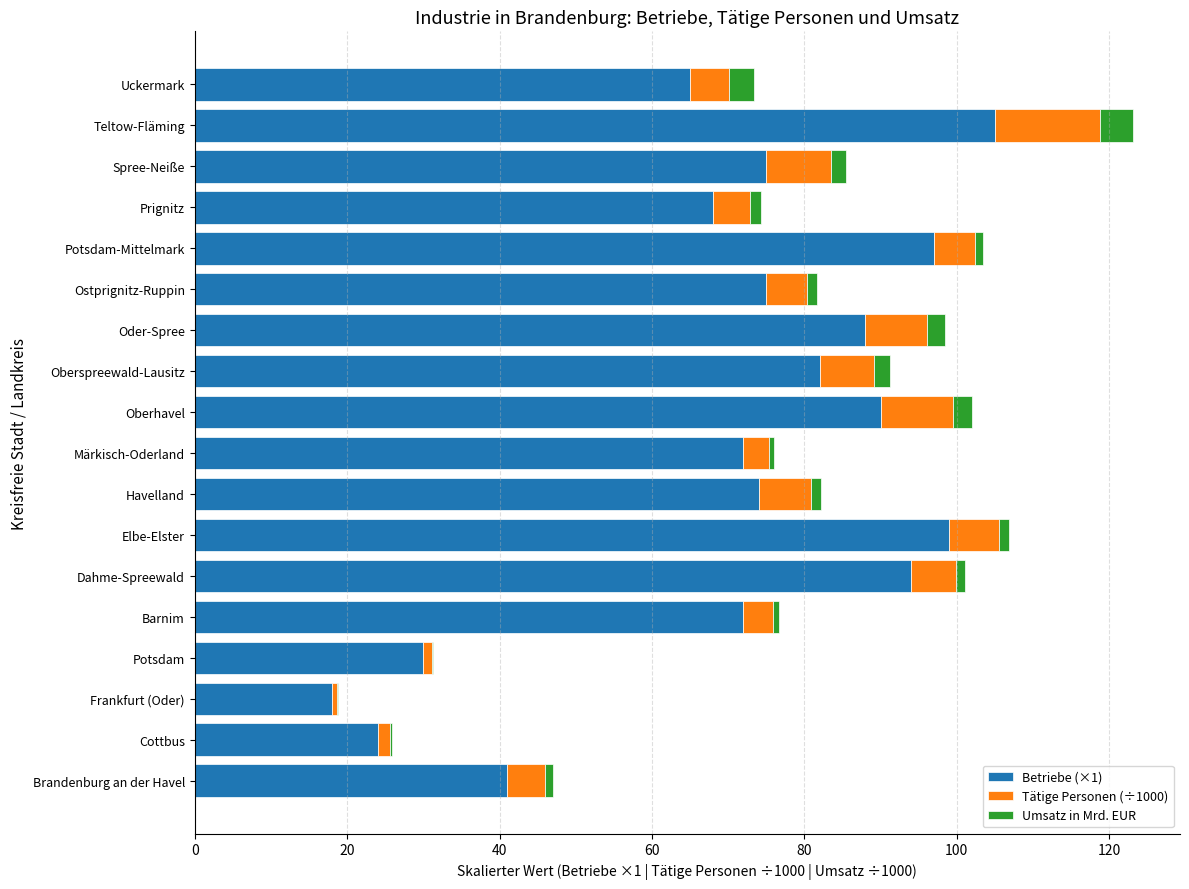

At which category is the sum across all series the highest?

Teltow-Fläming